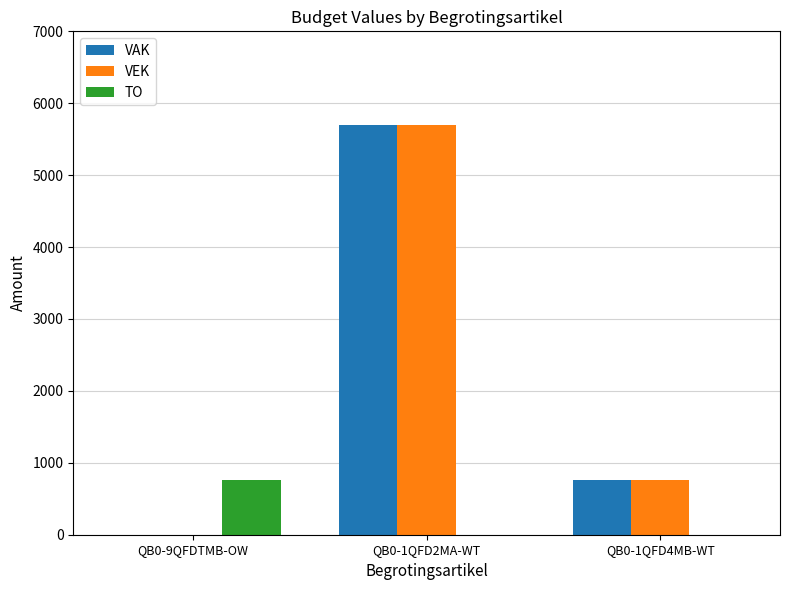

Reading left to right, transcribe all the data shown in this chart.

VAK: QB0-9QFDTMB-OW=0	QB0-1QFD2MA-WT=5704	QB0-1QFD4MB-WT=756
VEK: QB0-9QFDTMB-OW=0	QB0-1QFD2MA-WT=5704	QB0-1QFD4MB-WT=756
TO: QB0-9QFDTMB-OW=756	QB0-1QFD2MA-WT=0	QB0-1QFD4MB-WT=0